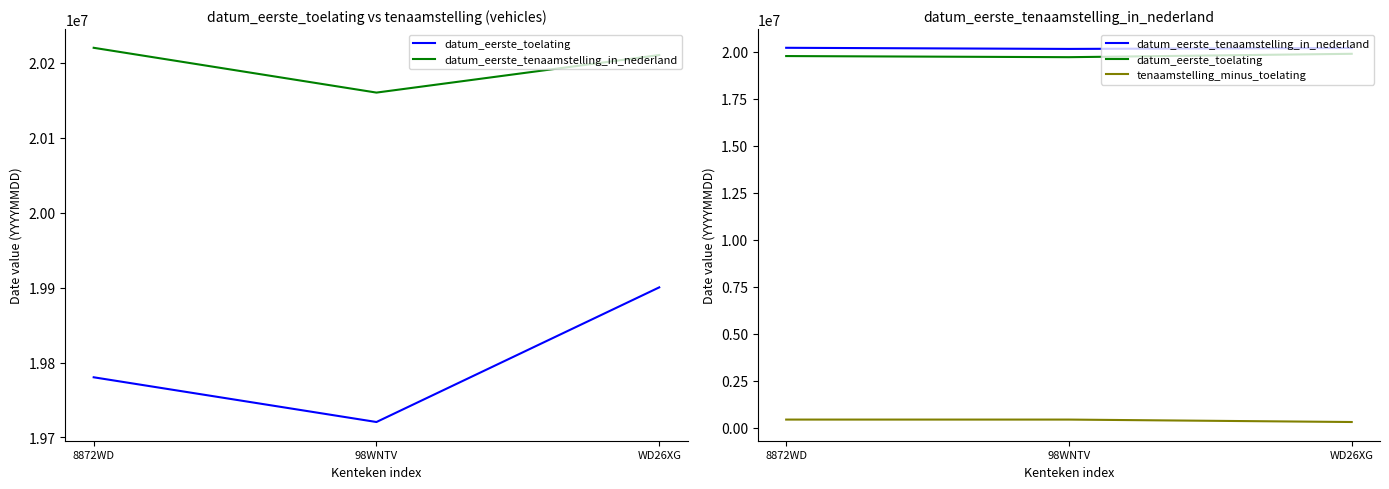

Is this an area chart (filled region under the line)?

No